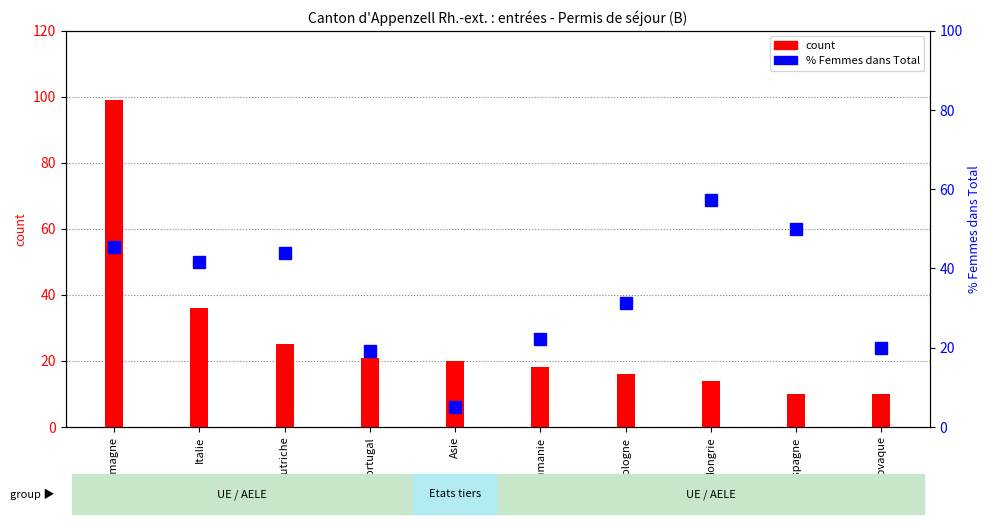

What is the difference between the maximum and minimum values in the % Femmes series?

52.1